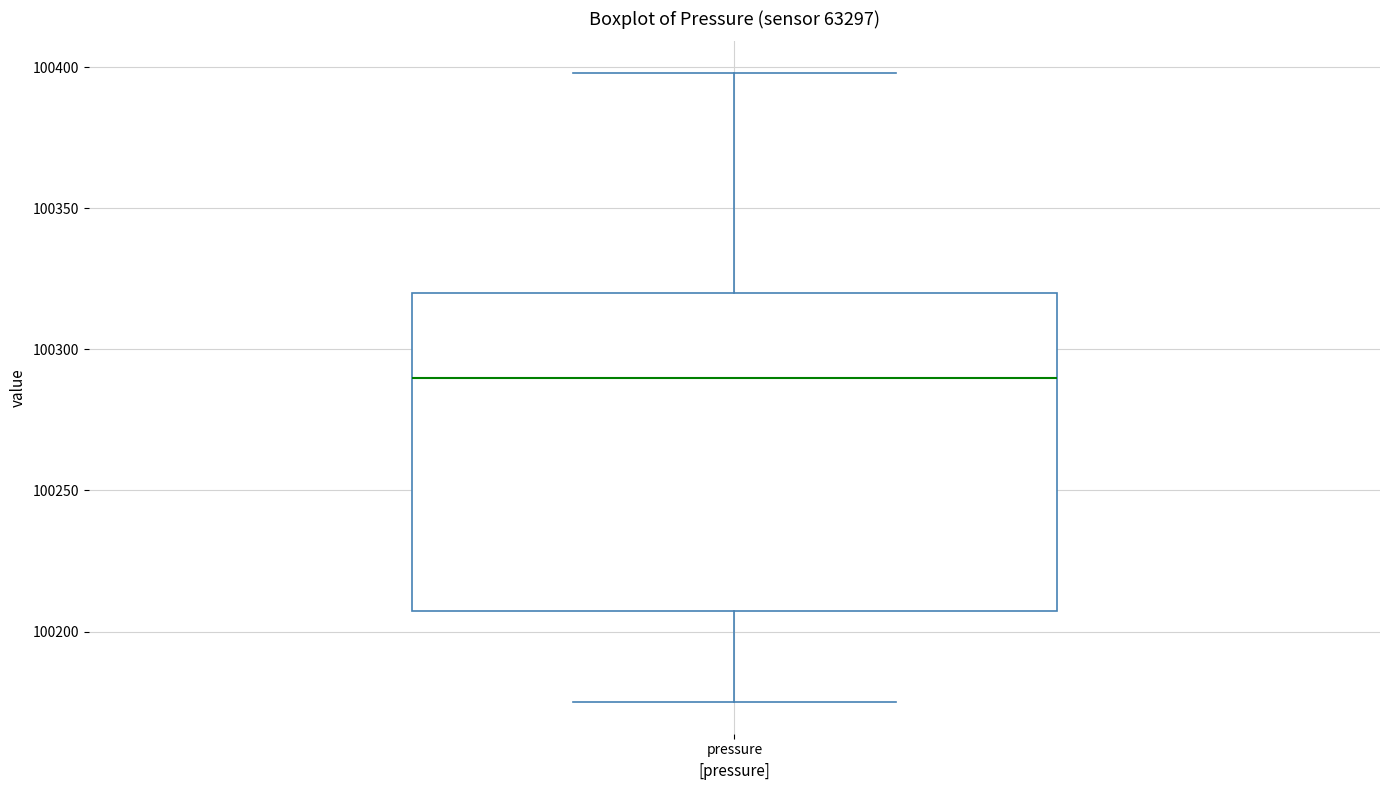

Read this box plot against the y-axis: the position of the median line, the range covered by the box, and the ends of both whiskers. The values are not printed on the chart, so give them approximately, as read against the axis.

median 100290, box 100205 to 100320, whiskers 100175 to 100400